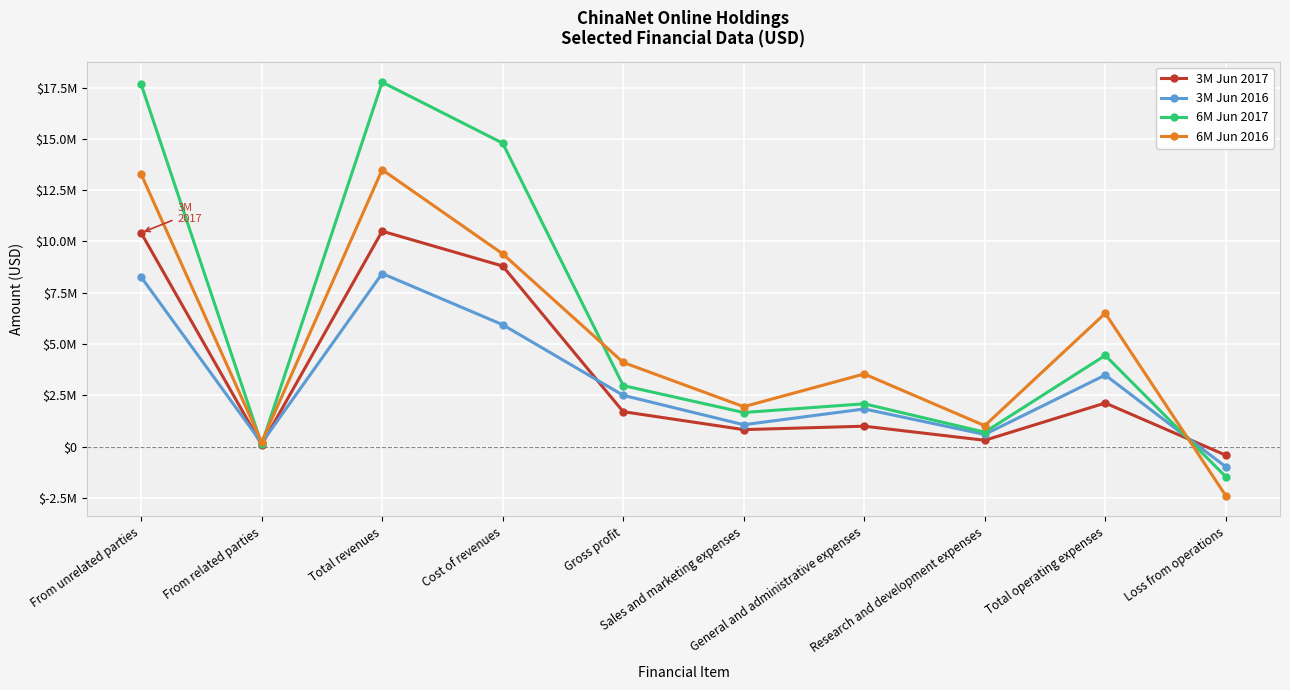

Which series changed the most between From related parties and Loss from operations?

6M Jun 2016